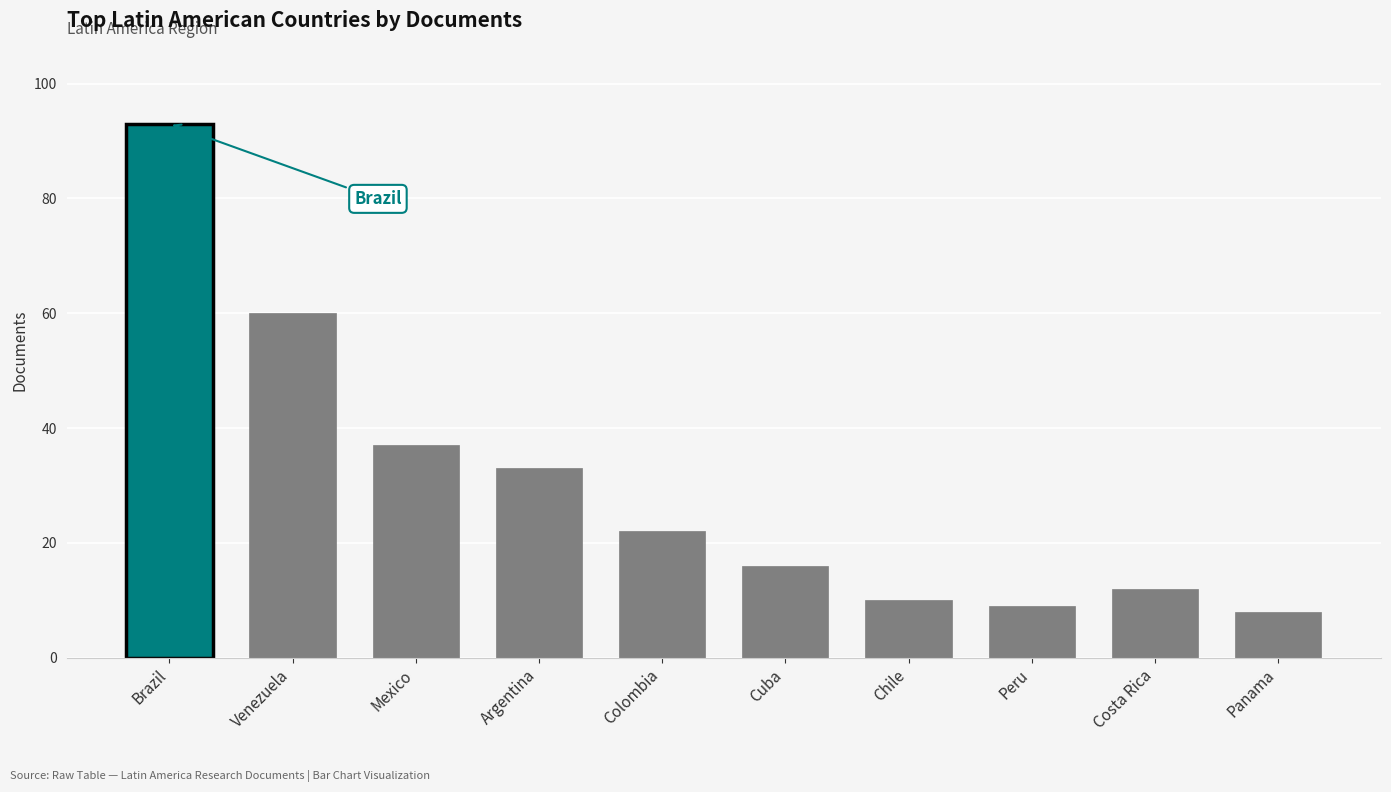

True or false: the data shows 8 at Panama.

True